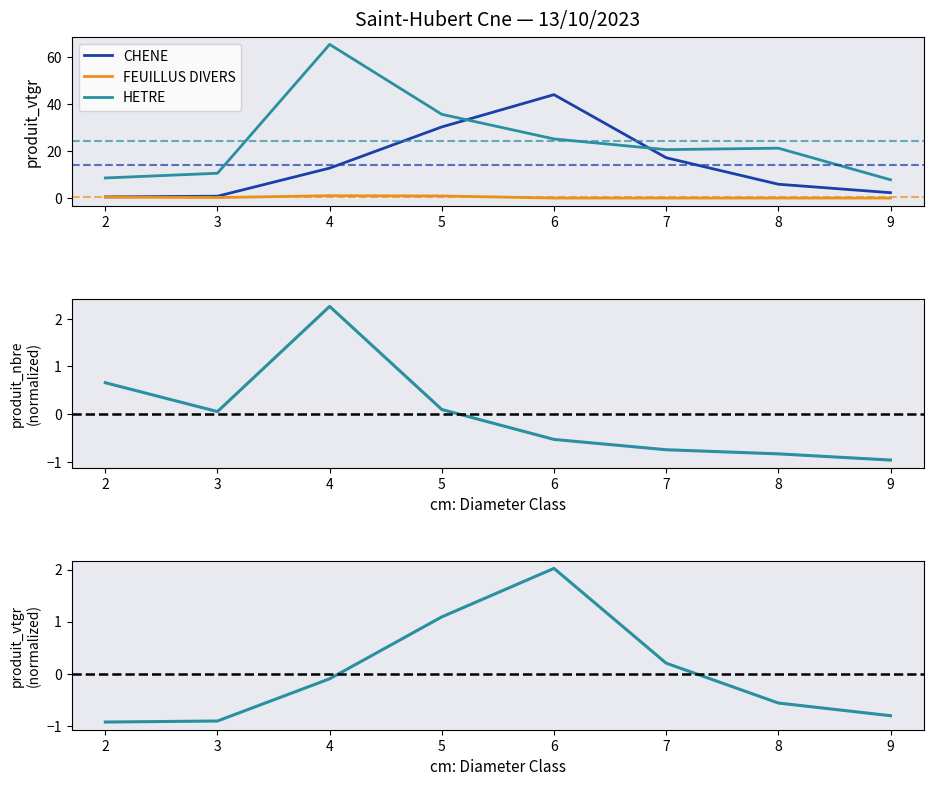

Does the chart have visible grid lines?

No